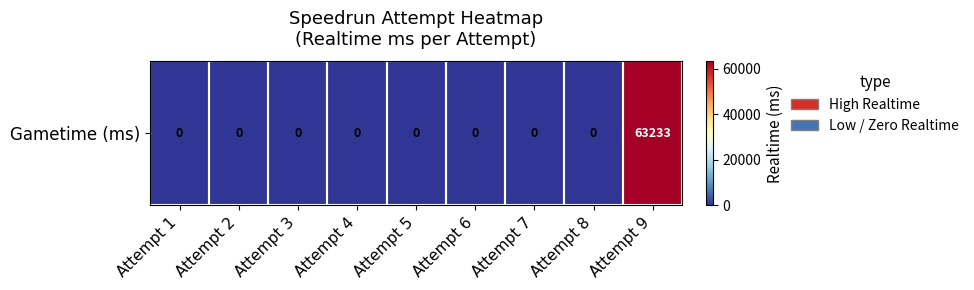

What is the average value?

7026